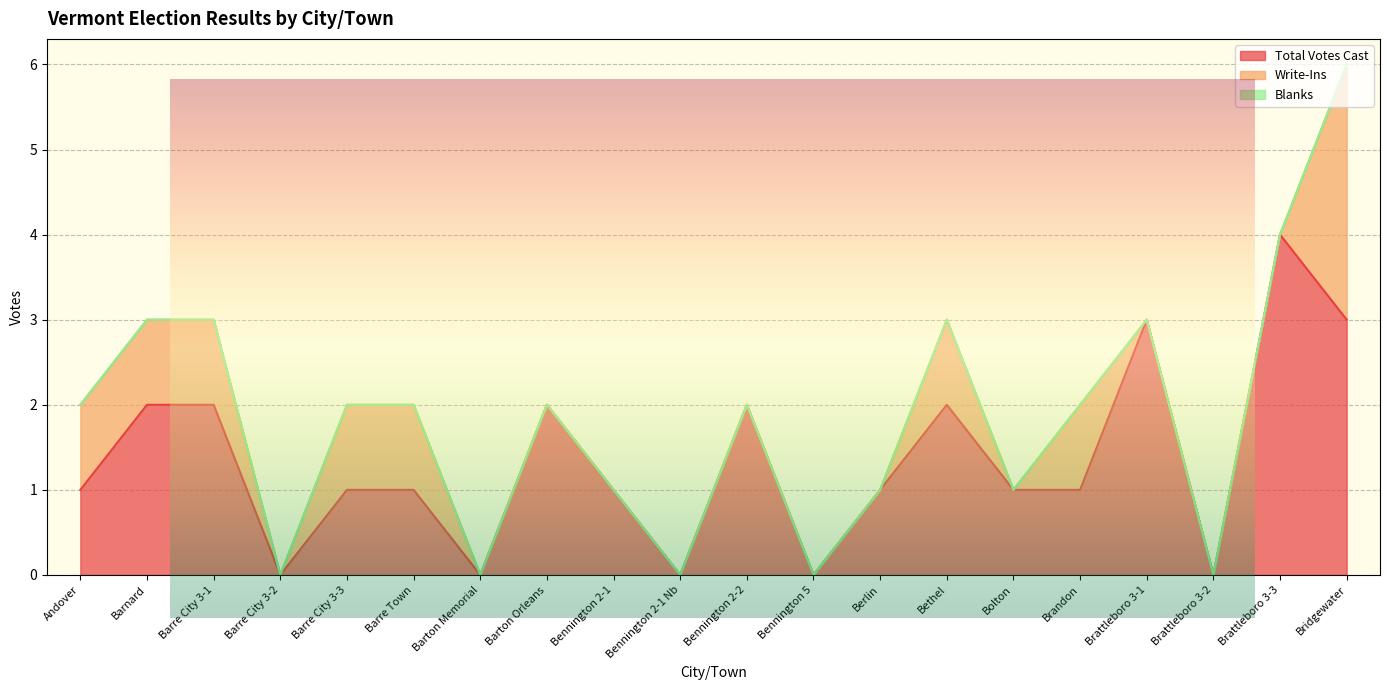

Is it true that Total Votes Cast equals 2 at Brattleboro 3-3?

False